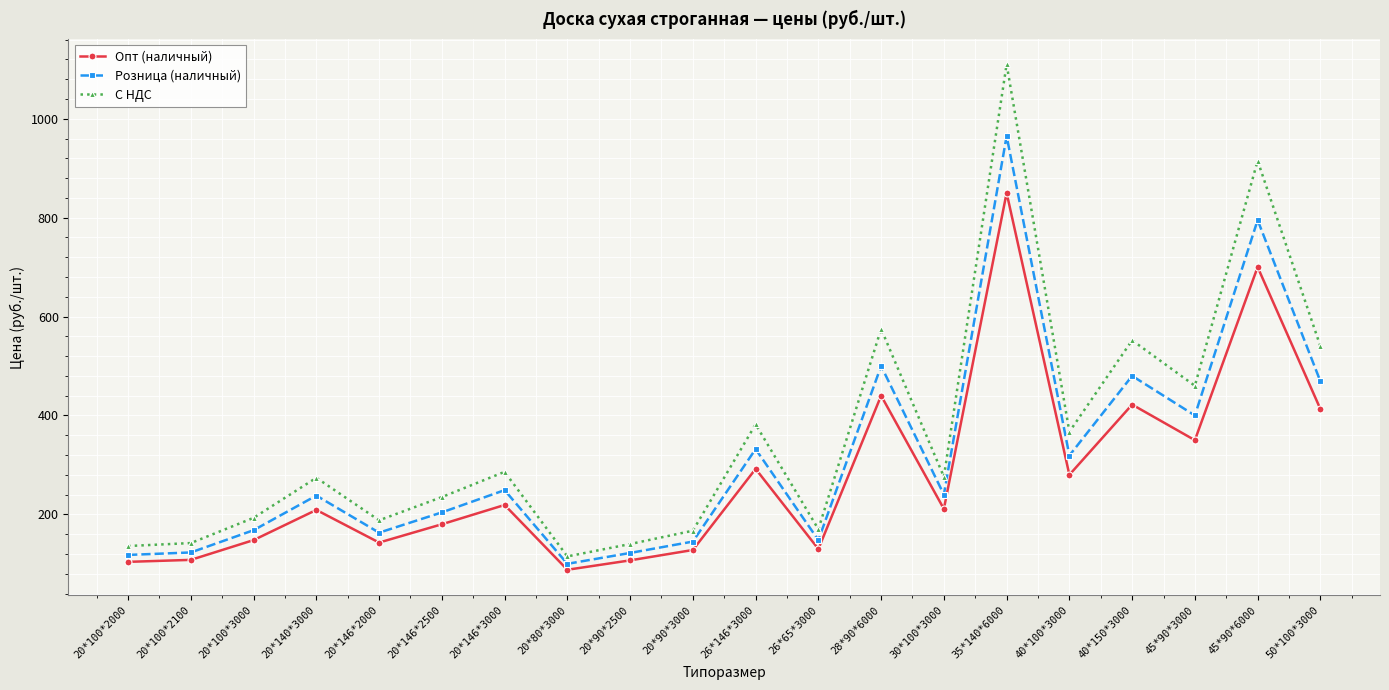

What is the sum of the С НДС values at 35*140*6000 and 20*100*3000?

1303